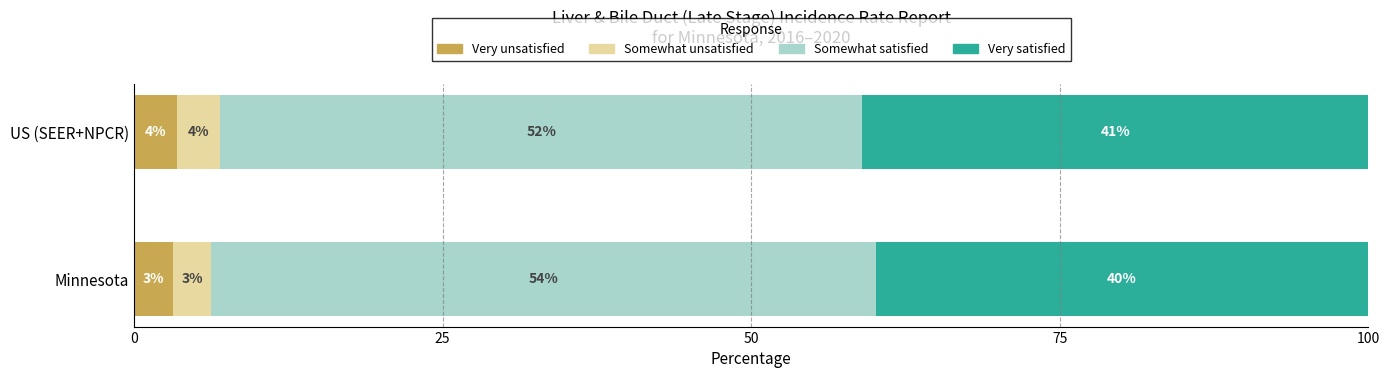

What is the lowest value of the Very unsatisfied series?

3.2